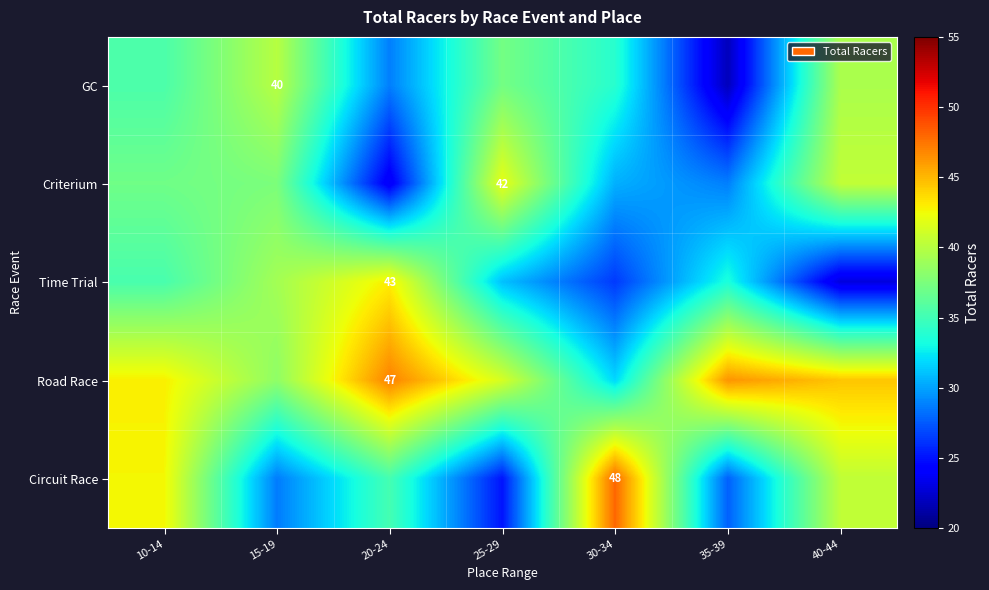

What is the lowest value of the GC series?

21.9